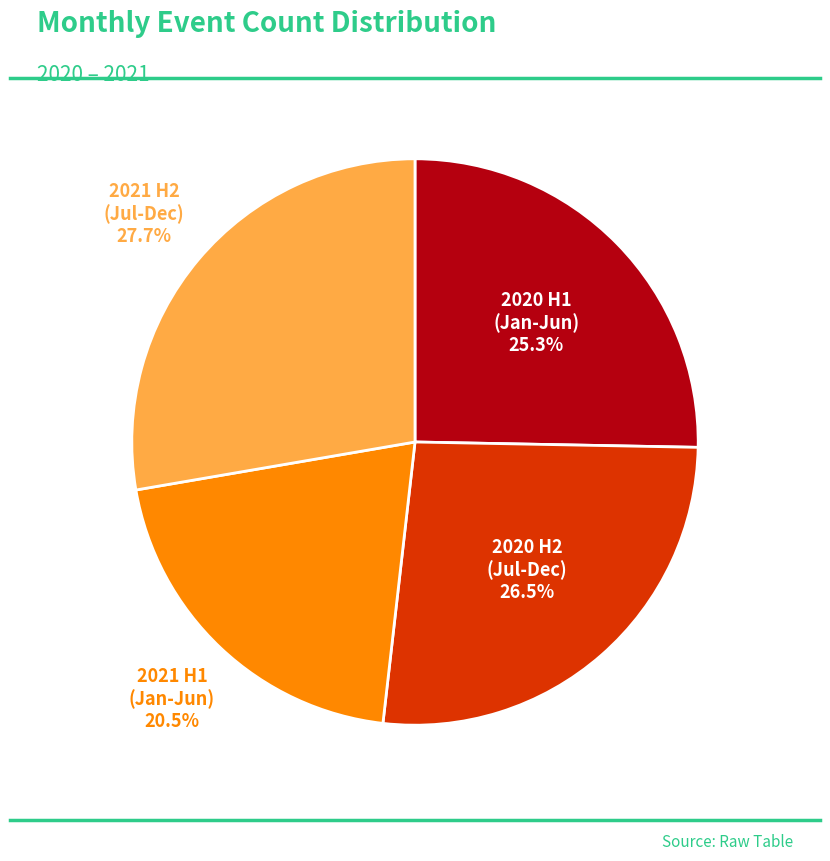

How many segments does this pie chart have?

4